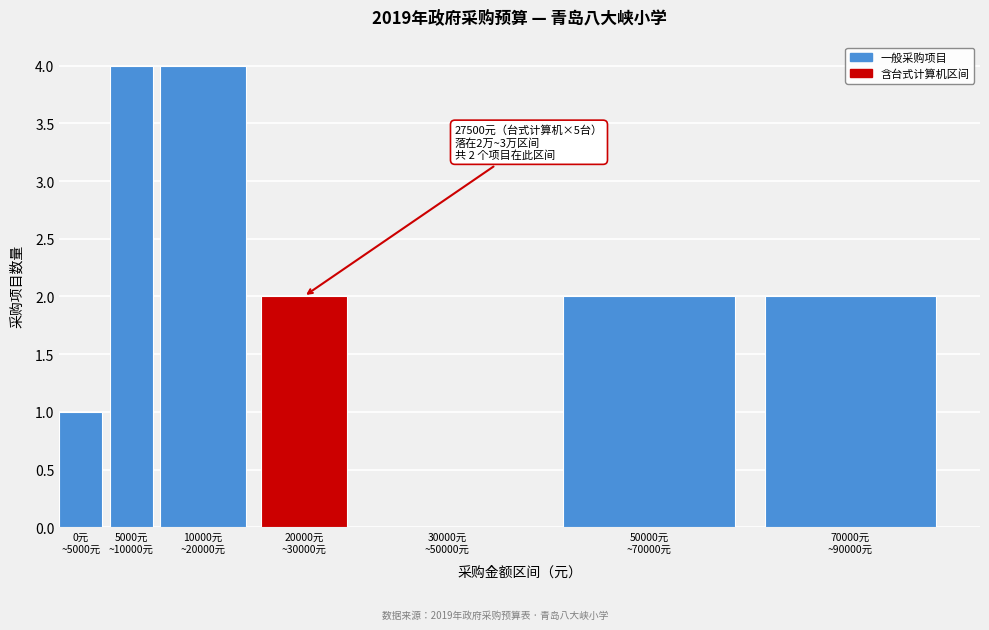

What is the maximum value shown in the chart?

4